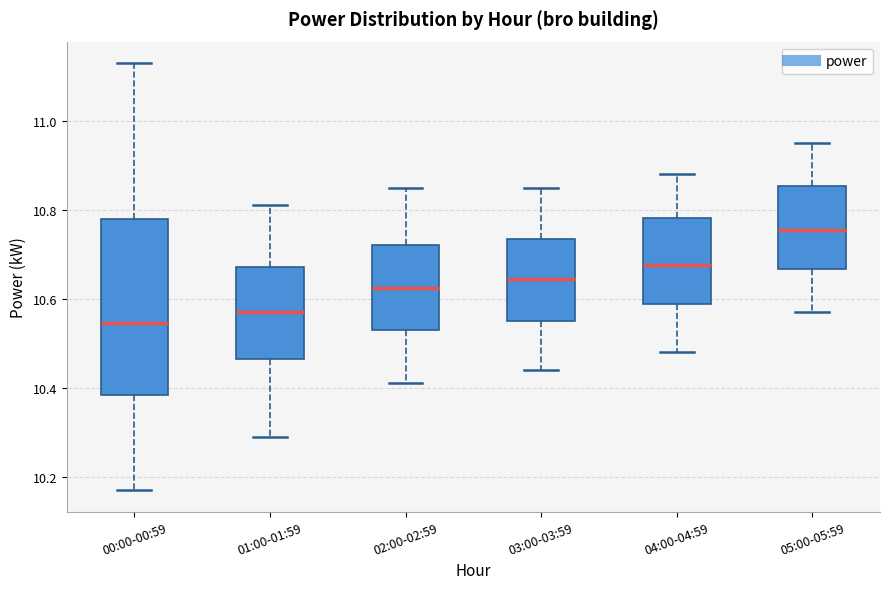

Reading left to right, read every box against the y-axis: the position of its median line, the range the box covers, and the ends of its whiskers. The values are not printed on the chart, so give them approximately, as read against the axis.

00:00-00:59: median 10.54, box 10.38 to 10.78, whiskers 10.18 to 11.14
01:00-01:59: median 10.58, box 10.46 to 10.68, whiskers 10.30 to 10.82
02:00-02:59: median 10.62, box 10.54 to 10.72, whiskers 10.42 to 10.86
03:00-03:59: median 10.64, box 10.56 to 10.74, whiskers 10.44 to 10.86
04:00-04:59: median 10.68, box 10.58 to 10.78, whiskers 10.48 to 10.88
05:00-05:59: median 10.76, box 10.66 to 10.86, whiskers 10.58 to 10.96